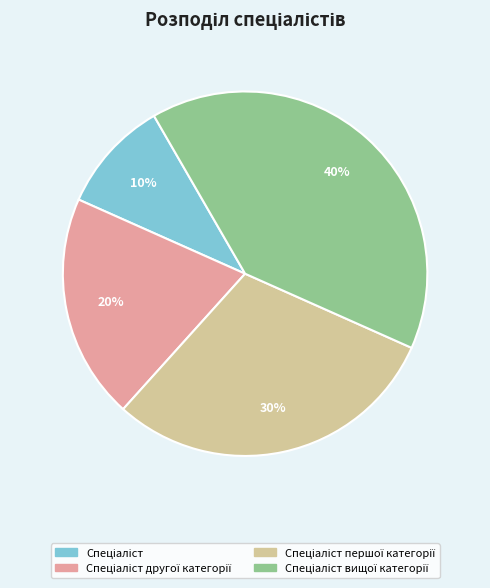

How many segments does this pie chart have?

4